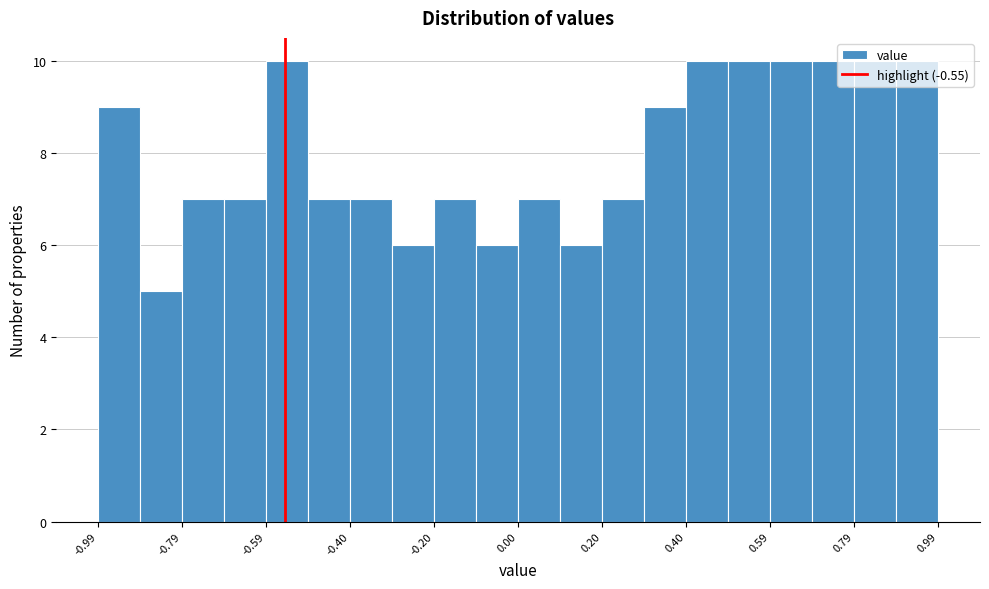

Reading left to right, transcribe this chart: for each bar, give the range it covers on the x-axis and its height. Neither the bar edges nor the heights are printed on the chart, so give them approximately, as read against the axes.

-0.98 to -0.90: 9
-0.90 to -0.80: 5
-0.80 to -0.70: 7
-0.70 to -0.60: 7
-0.60 to -0.50: 10
-0.50 to -0.40: 7
-0.40 to -0.30: 7
-0.30 to -0.20: 6
-0.20 to -0.10: 7
-0.10 to 0.00: 6
0.00 to 0.10: 7
0.10 to 0.20: 6
0.20 to 0.30: 7
0.30 to 0.40: 9
0.40 to 0.50: 10
0.50 to 0.60: 10
0.60 to 0.70: 10
0.70 to 0.80: 10
0.80 to 0.90: 10
0.90 to 1.00: 10